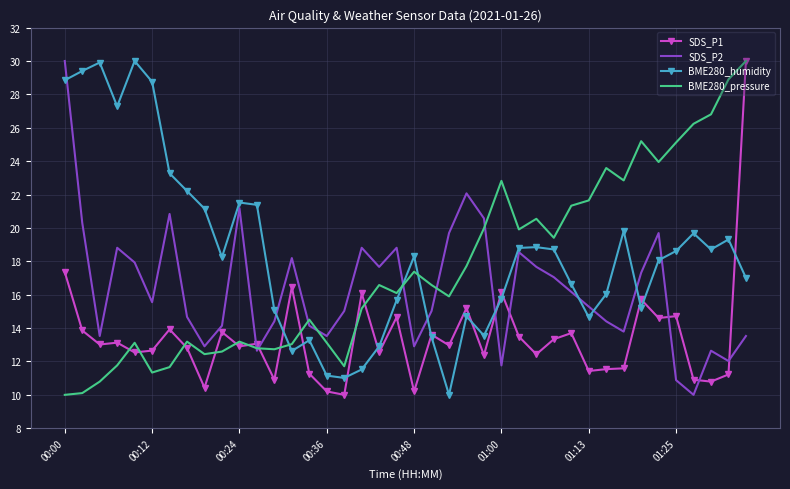

True or false: BME280_pressure and BME280_humidity intersect in this chart.

True